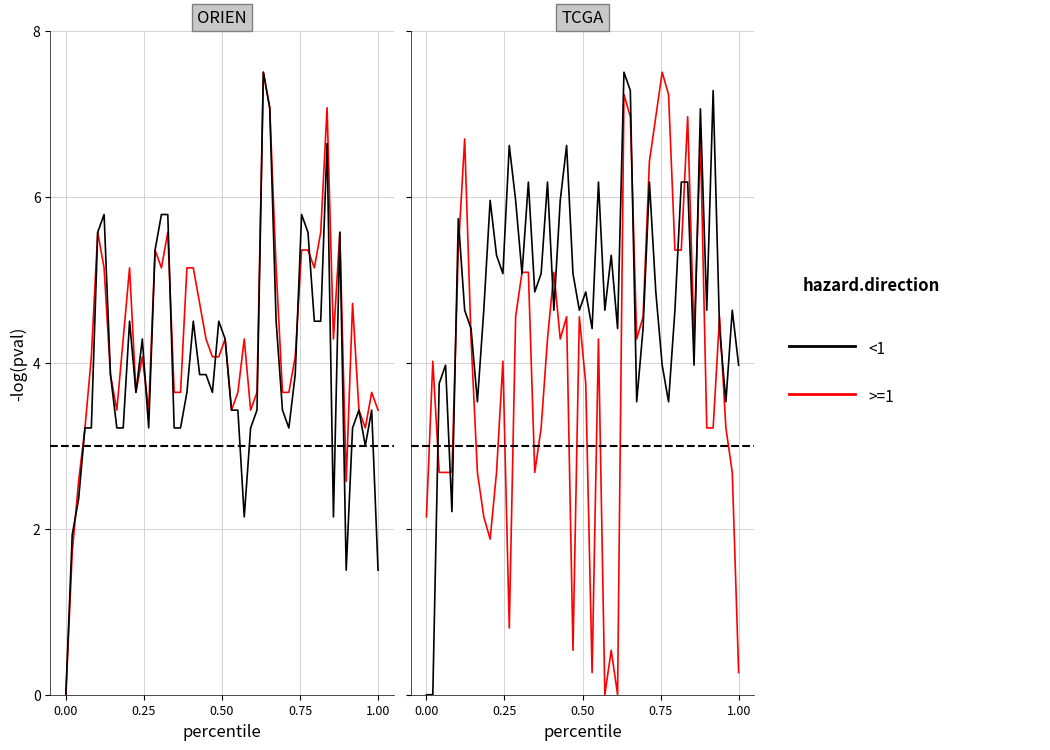

Rank the series by their maximum value, from highest to lowest.

<1, >=1